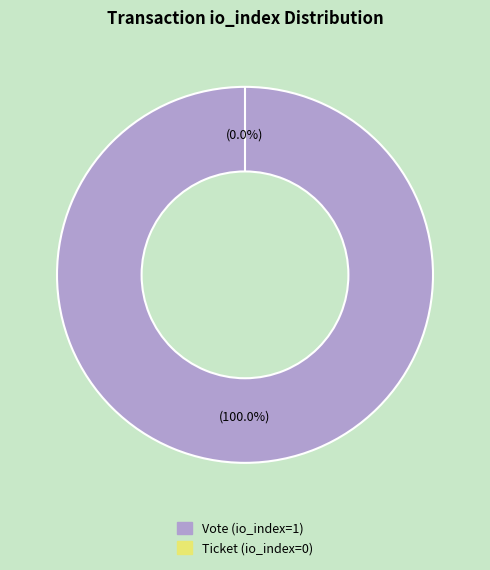

To the nearest percent, what percentage of the pie is Vote (io_index=1)?

100%